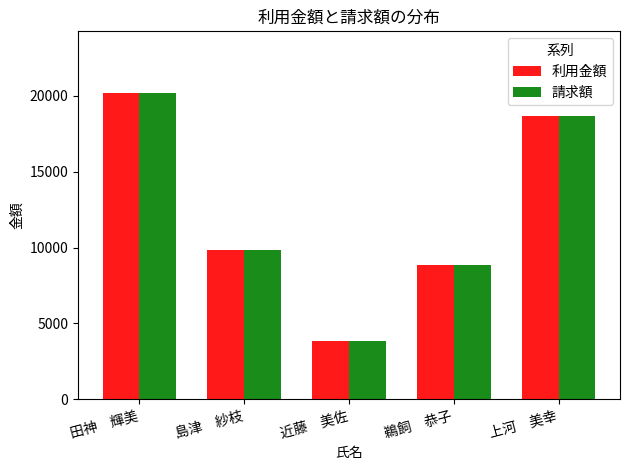

Where is 利用金額 nearest to the value 12042?

島津　紗枝